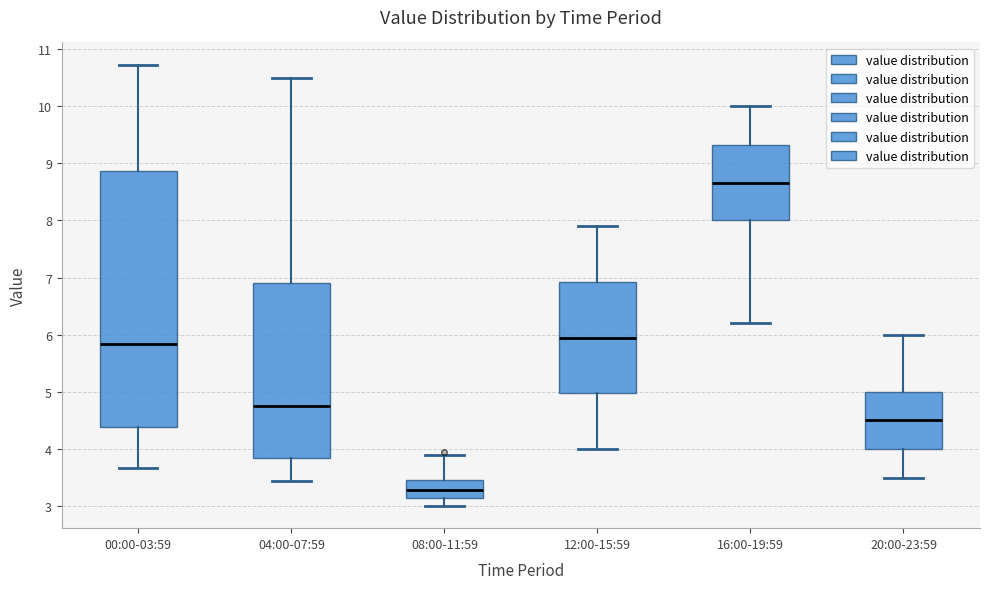

Comparing the boxes themselves (not the whiskers), which one is the tallest?

00:00-03:59